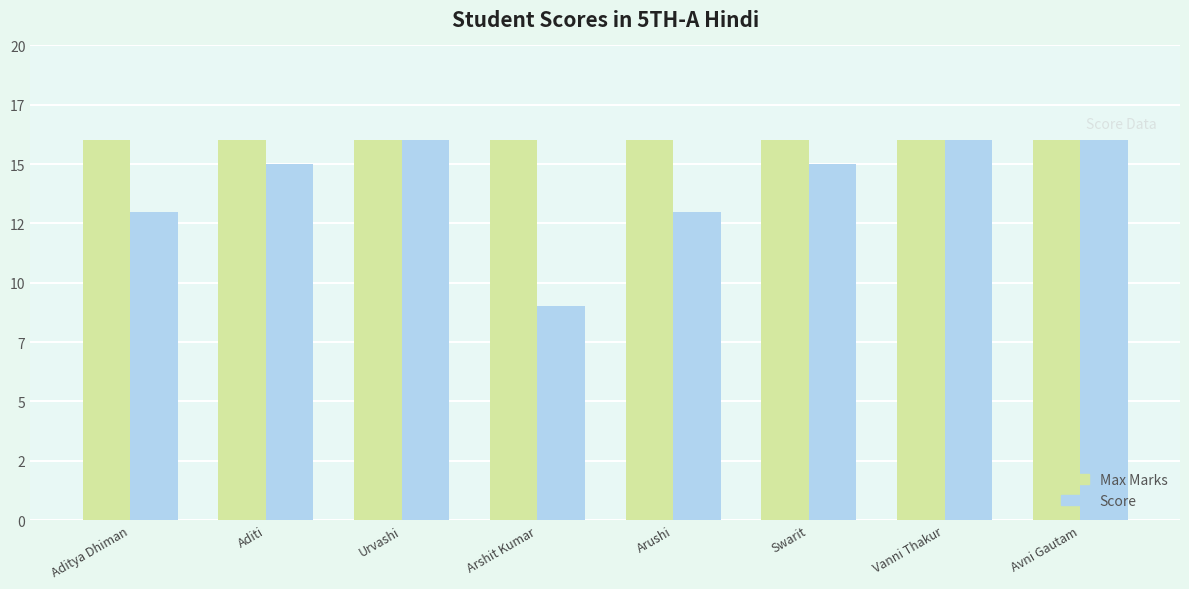

What is the label of the 3rd bar from the left?

Urvashi